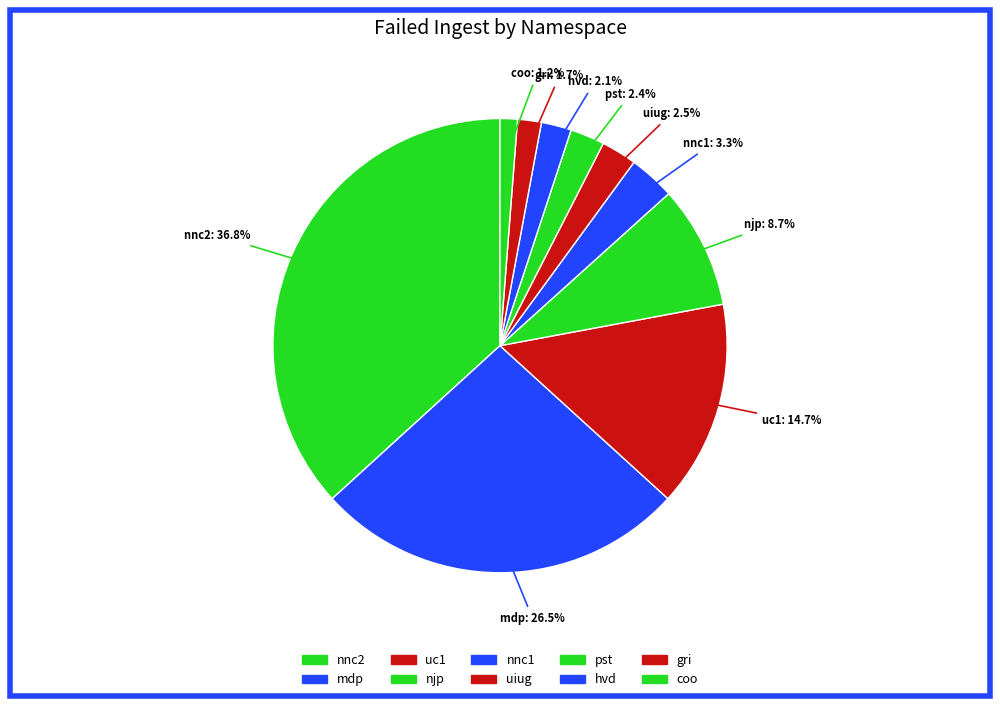

How many slices are in this pie chart?

10